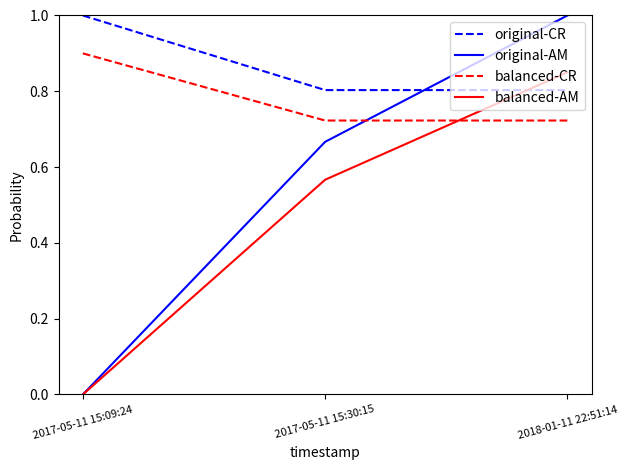

What position from the right is 2017-05-11 15:30:15?

2